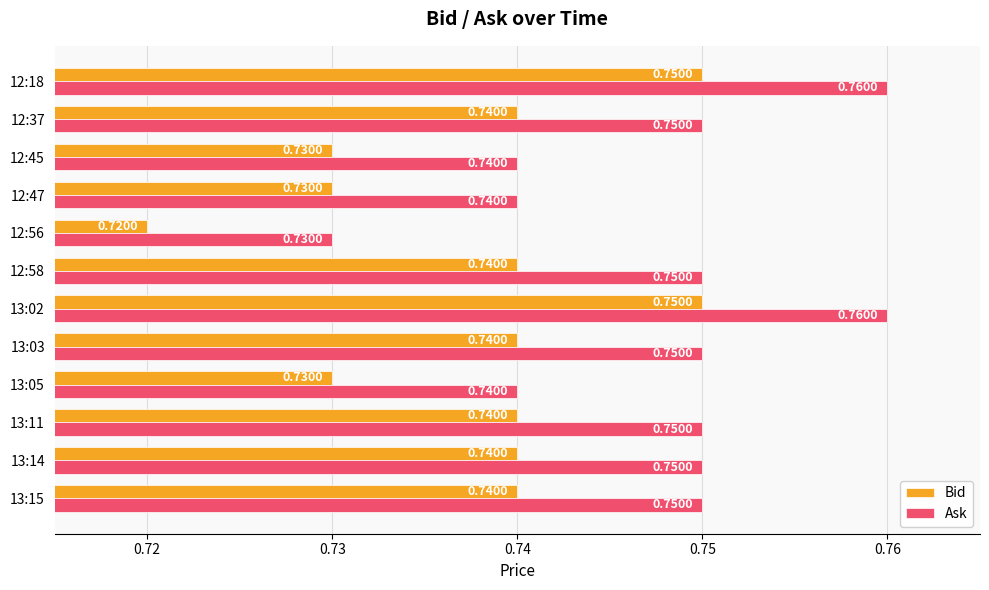

Is the value of Bid at 13:03 greater than the value of Ask at 13:11?

No